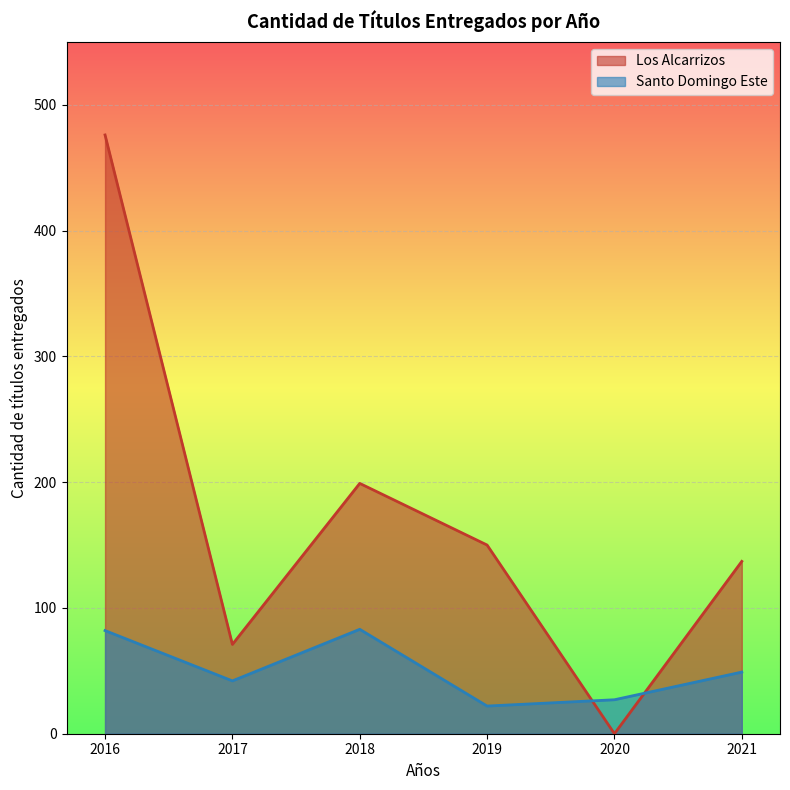

How many positive values does the Los Alcarrizos series have?

5